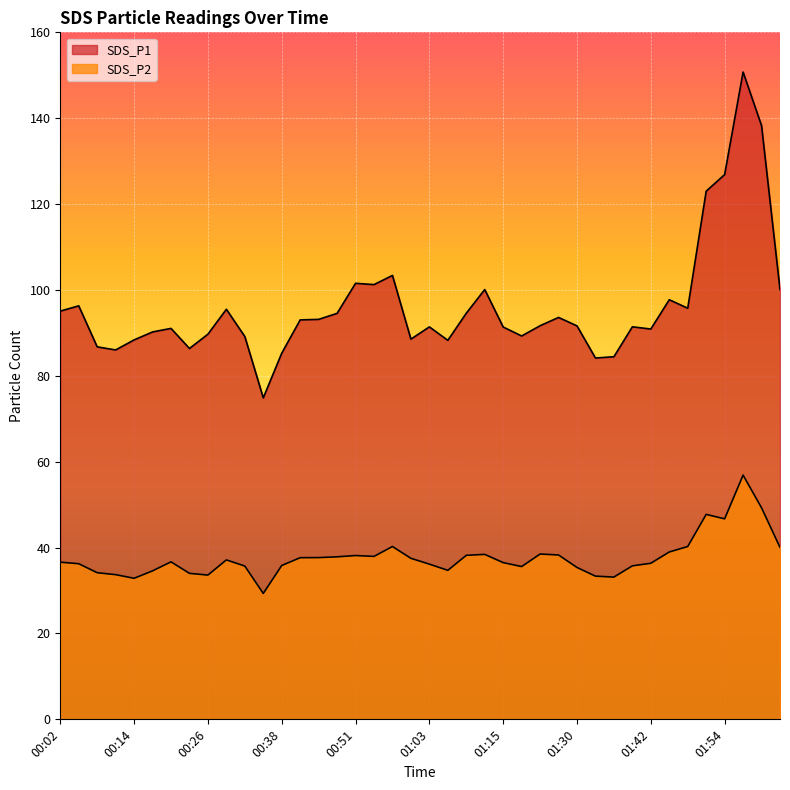

Which series has the largest total across all categories?

SDS_P1